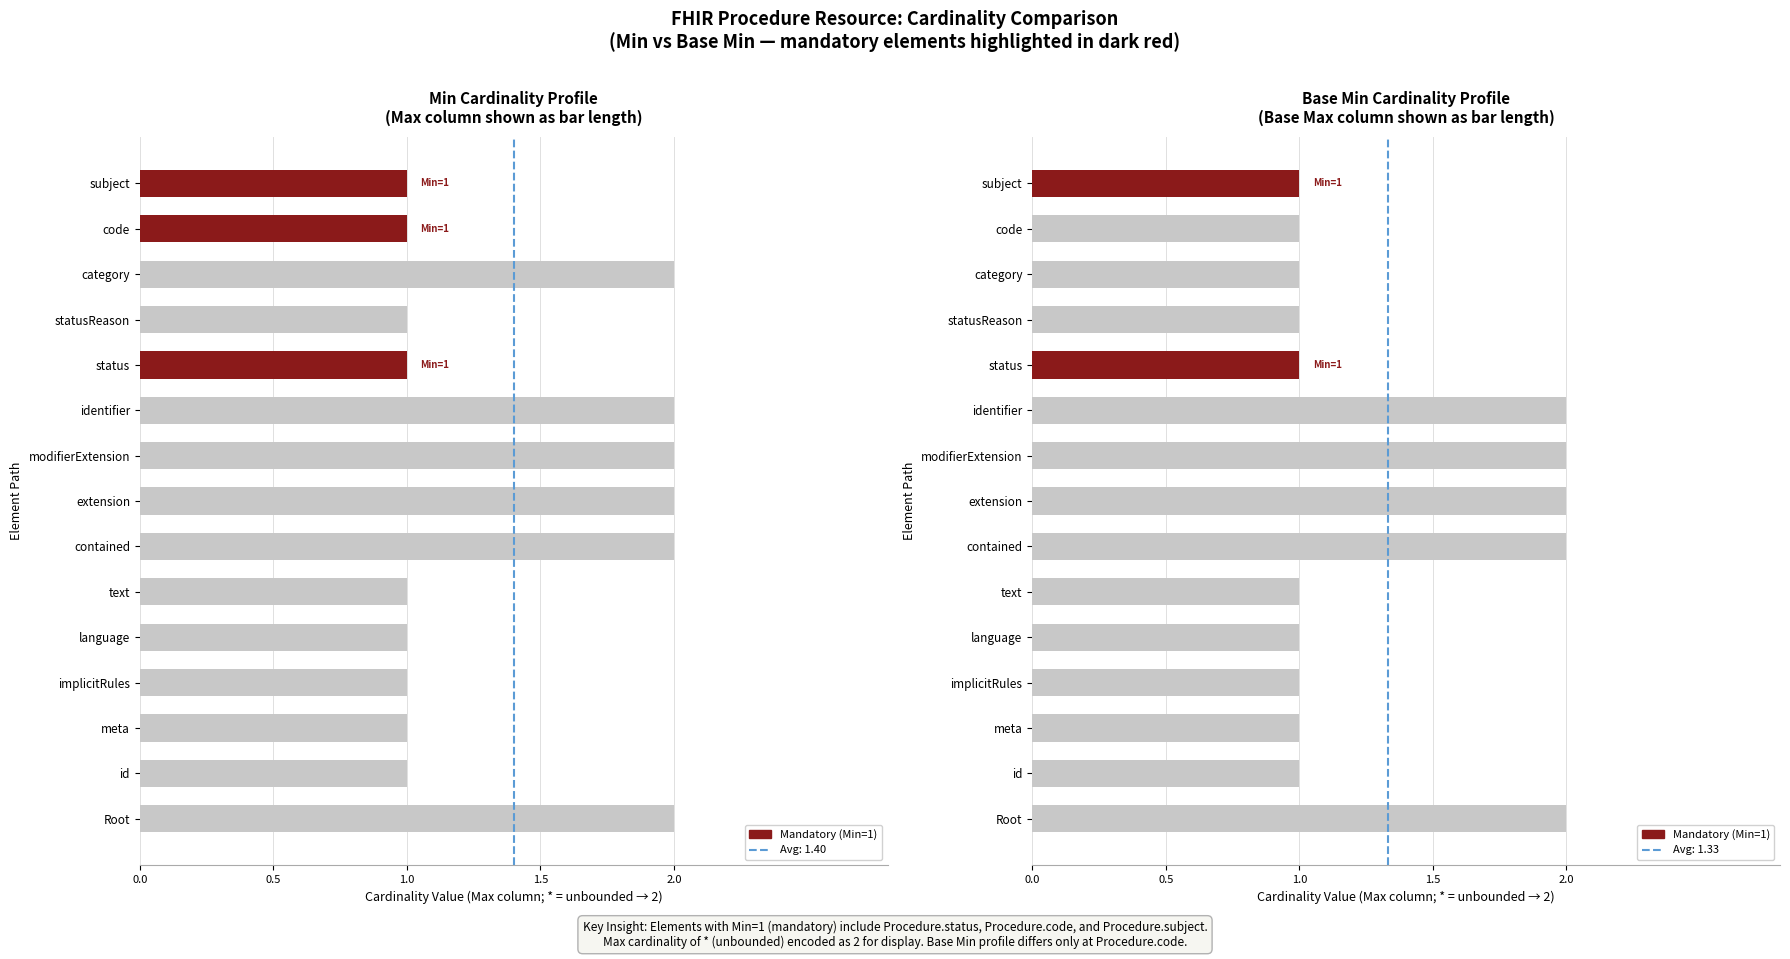

The chart shows a value of 1 at meta. True or false?

True